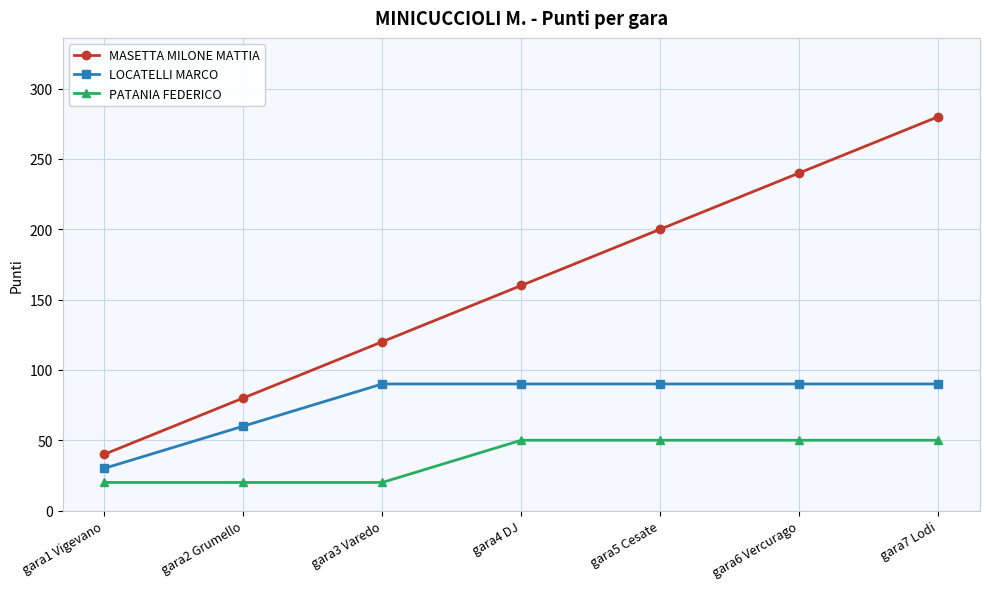

List the series in order of their peak value, highest first.

MASETTA MILONE MATTIA, LOCATELLI MARCO, PATANIA FEDERICO